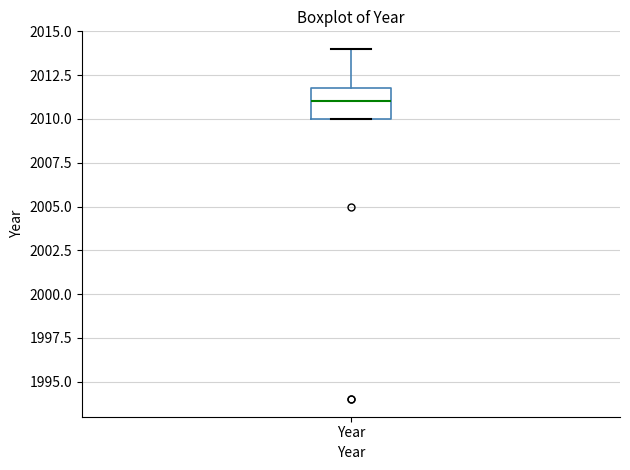

Read this box plot against the y-axis: the position of the median line, the range covered by the box, and the ends of both whiskers. The values are not printed on the chart, so give them approximately, as read against the axis.

median 2011, box 2010 to 2012, whiskers 2010 to 2014